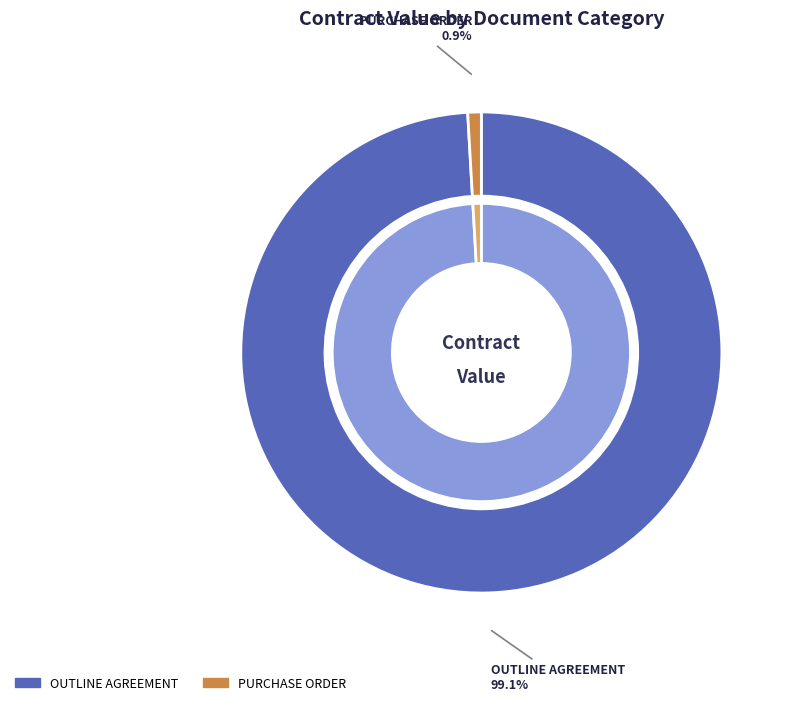

To the nearest percent, what portion does OUTLINE AGREEMENT represent?

99%